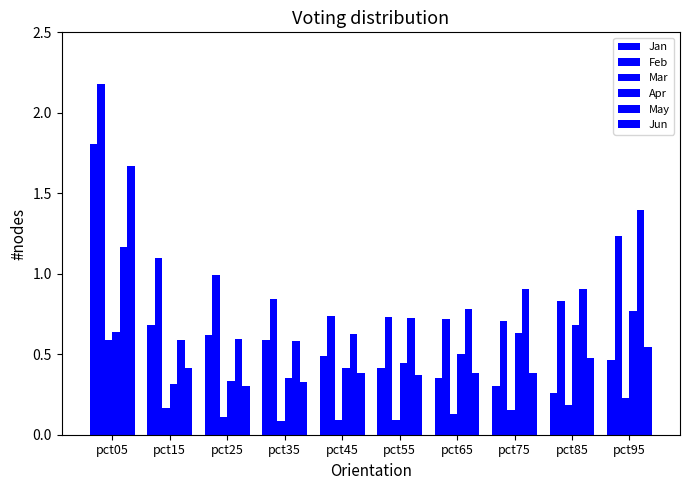

How many categories are shown in the chart?

10